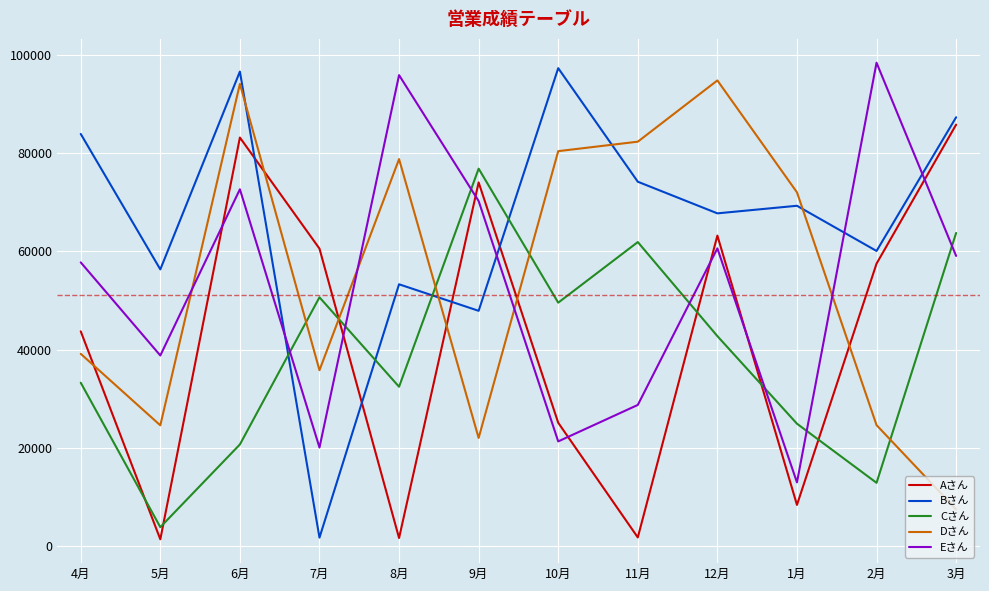

Which series has the largest range (max minus min)?

Bさん